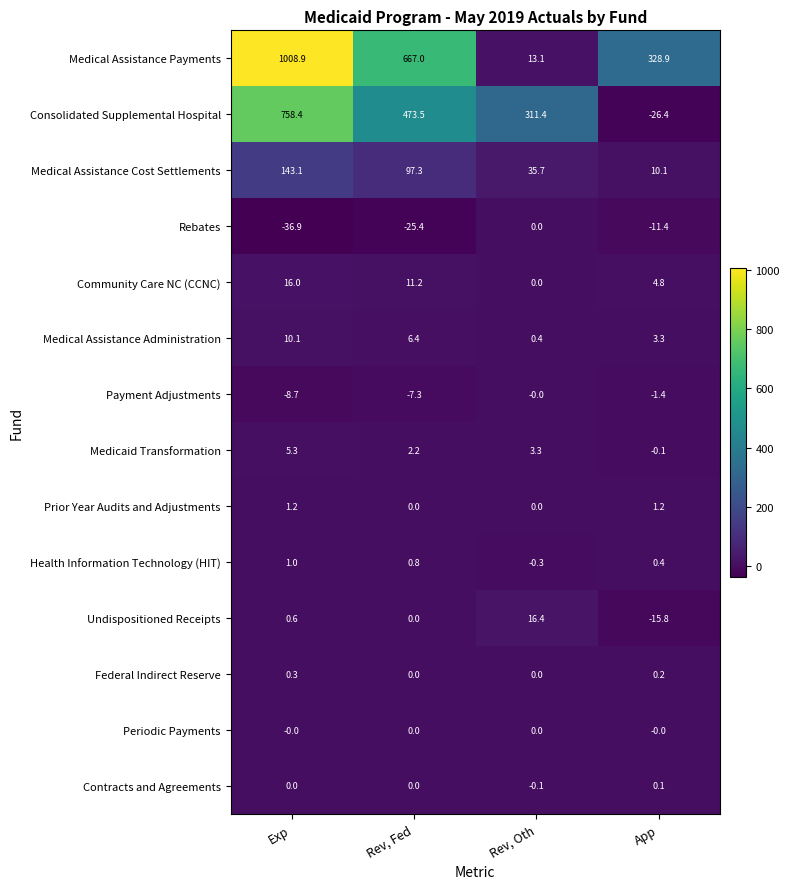

What is the sum of all Health Information Technology (HIT) values?

1.9